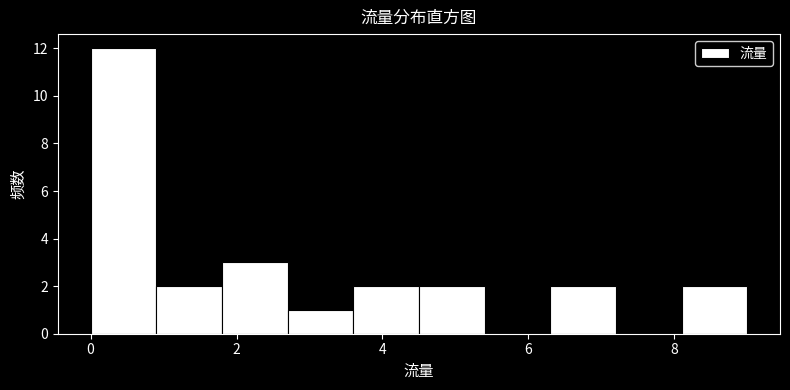

Reading left to right, transcribe this chart: for each bar, give the range it covers on the x-axis and its height. Neither the bar edges nor the heights are printed on the chart, so give them approximately, as read against the axes.

0.0 to 0.9: 12
0.9 to 1.8: 2
1.8 to 2.7: 3
2.7 to 3.6: 1
3.6 to 4.5: 2
4.5 to 5.4: 2
5.4 to 6.3: 0
6.3 to 7.2: 2
7.2 to 8.1: 0
8.1 to 9.0: 2